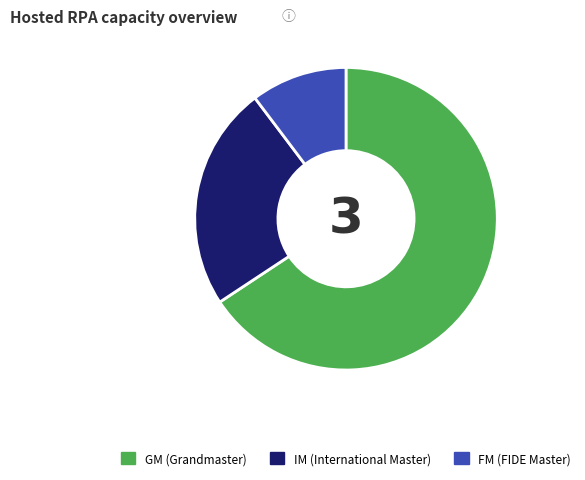

Is it true that GM is 66% of the pie?

True